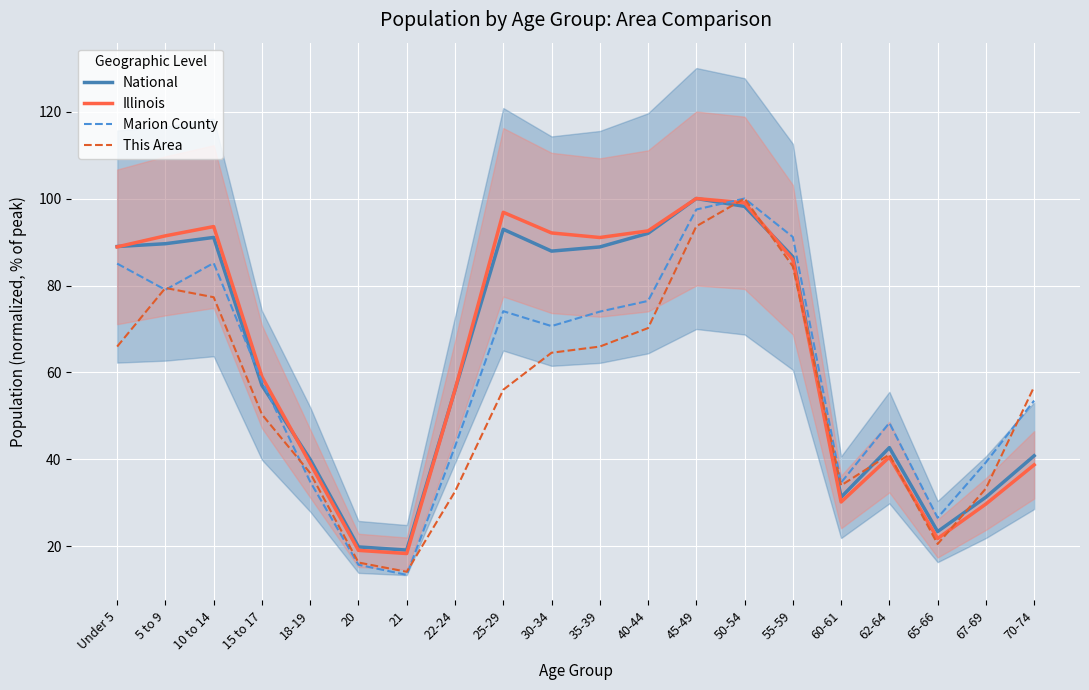

Reading left to right, extract all data points from this chart.

National: Under 5=89.0	5 to 9=89.6	10 to 14=91.1	15 to 17=57.0	18-19=40.0	20=19.9	21=19.2	22-24=56.0	25-29=92.9	30-34=87.9	35-39=88.9	40-44=92.0	45-49=100.0	50-54=98.2	55-59=86.6	60-61=31.3	62-64=42.7	65-66=23.4	67-69=31.3	70-74=40.9
Illinois: Under 5=88.9	5 to 9=91.4	10 to 14=93.5	15 to 17=59.0	18-19=39.1	20=19.1	21=18.4	22-24=56.0	25-29=96.8	30-34=92.1	35-39=91.0	40-44=92.6	45-49=100.0	50-54=99.0	55-59=85.9	60-61=30.2	62-64=40.6	65-66=21.8	67-69=29.8	70-74=38.8
Marion County: Under 5=85.0	5 to 9=79.0	10 to 14=85.2	15 to 17=58.0	18-19=34.9	20=15.8	21=13.5	22-24=43.0	25-29=74.1	30-34=70.7	35-39=74.0	40-44=76.5	45-49=97.5	50-54=100.0	55-59=91.2	60-61=34.7	62-64=48.4	65-66=26.6	67-69=39.3	70-74=53.5
This Area: Under 5=66.0	5 to 9=79.4	10 to 14=77.3	15 to 17=50.4	18-19=36.9	20=16.3	21=14.2	22-24=32.6	25-29=56.0	30-34=64.5	35-39=66.0	40-44=70.2	45-49=93.6	50-54=100.0	55-59=84.4	60-61=34.0	62-64=41.1	65-66=20.6	67-69=33.3	70-74=56.7